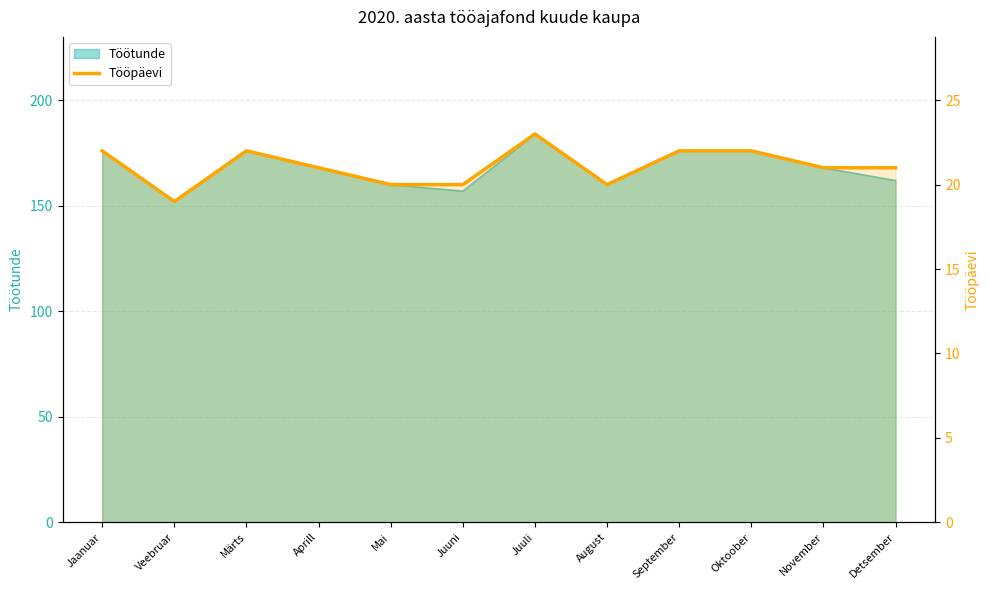

What is the label of the 10th point from the left?

Oktoober